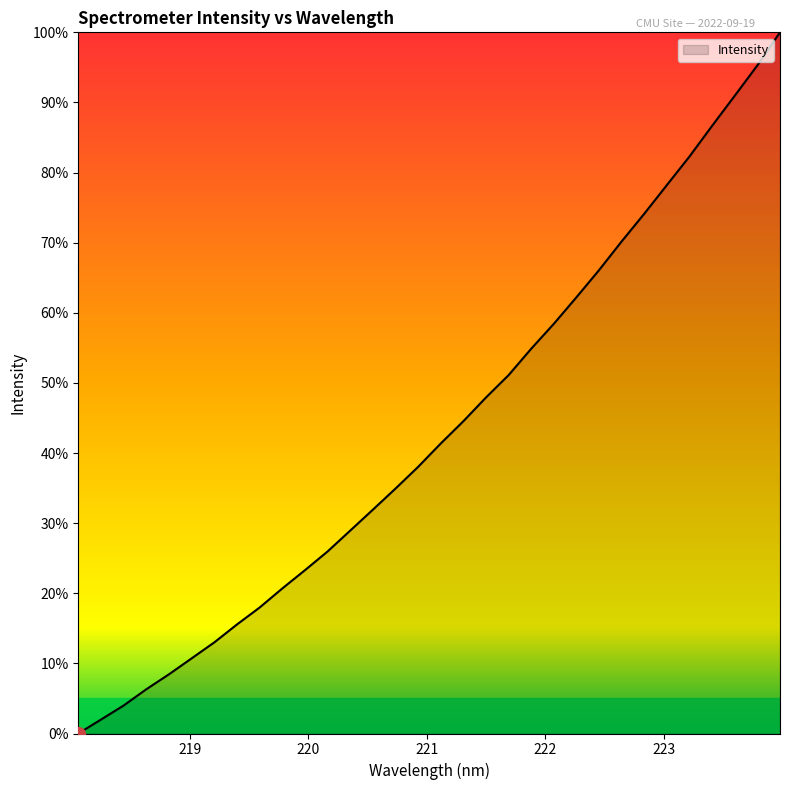

What is the difference between the maximum and minimum values?

100.0